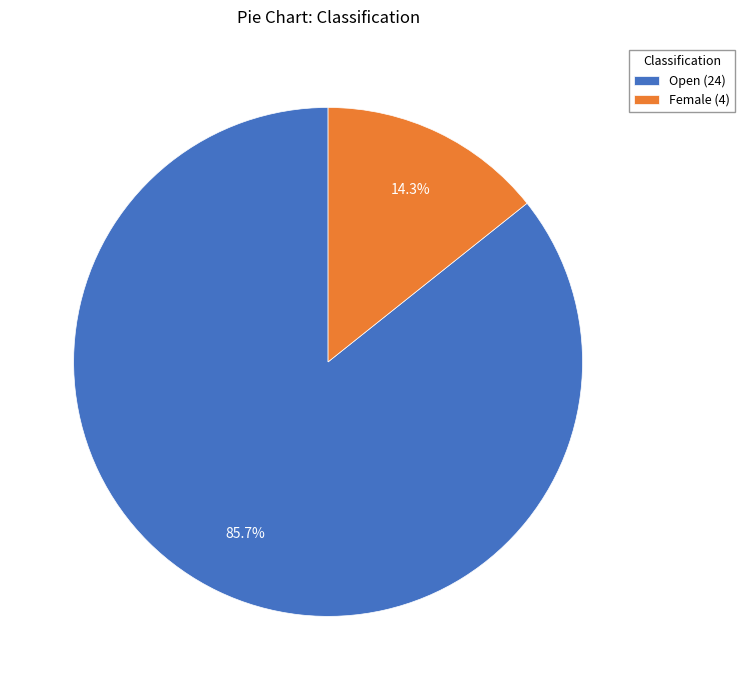

Count the number of slices in the pie.

2